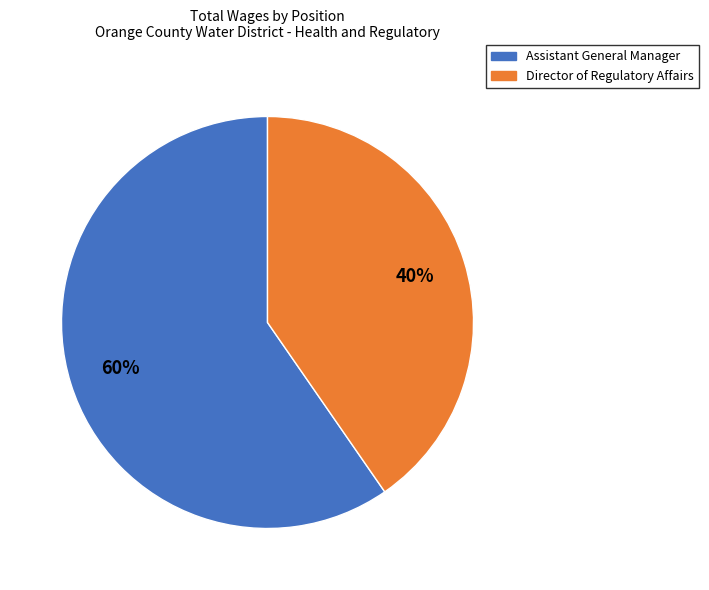

To the nearest percent, what percentage of the pie is Director of Regulatory Affairs?

40%